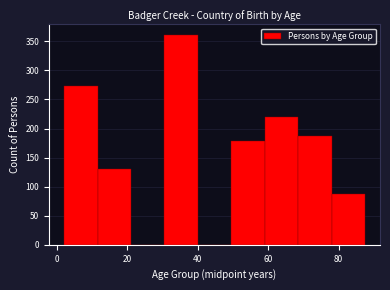

Which range on the x-axis has the tallest bar?

30.5 to 40.0